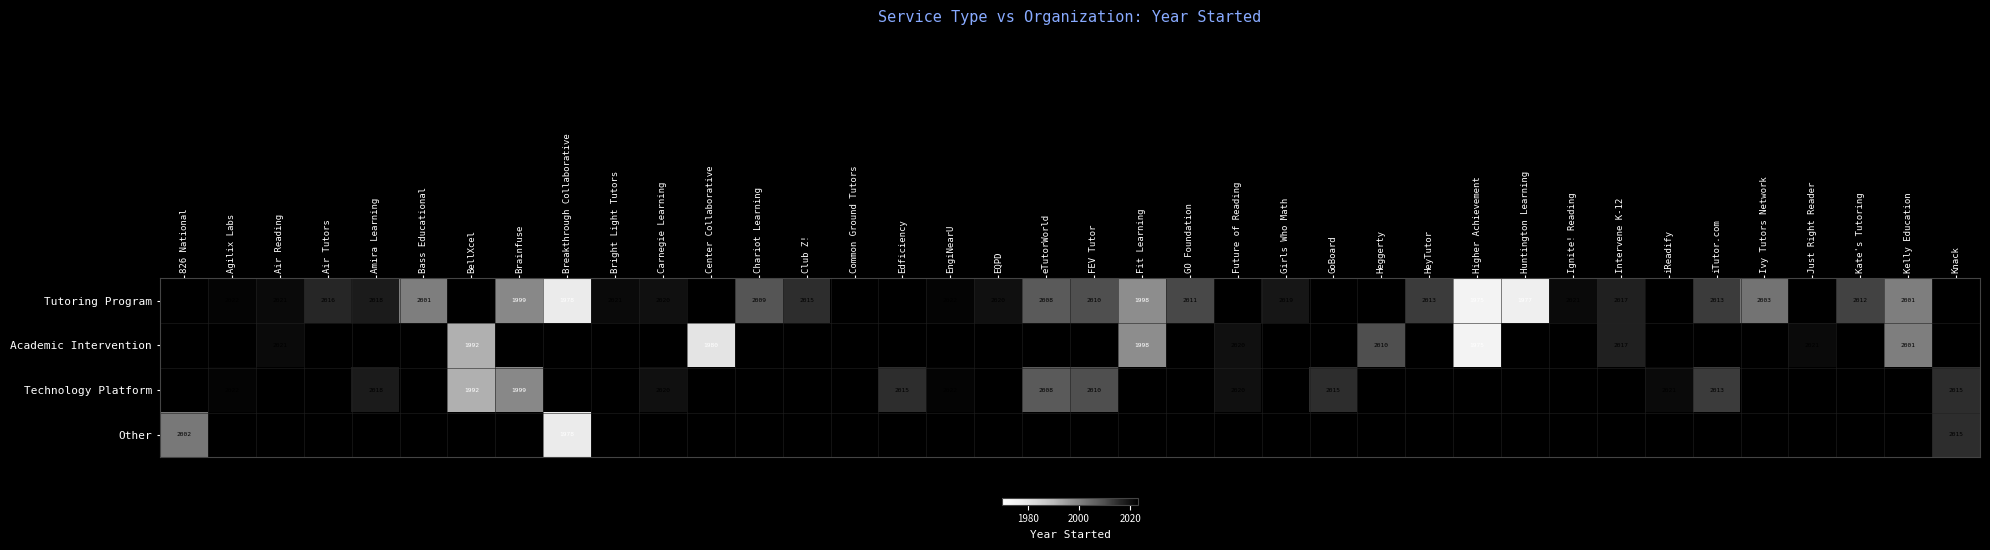

The value of Other at 826 National is 2913. True or false?

False